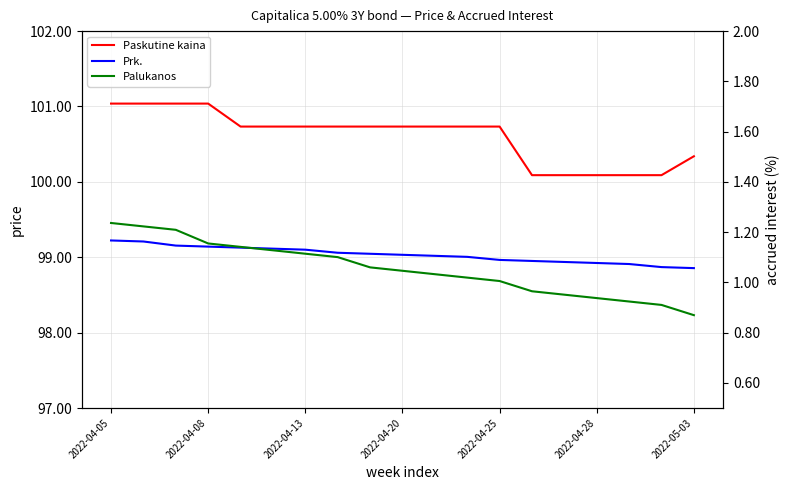

The Prk. series shows 174.4 at 2022-04-28. True or false?

False